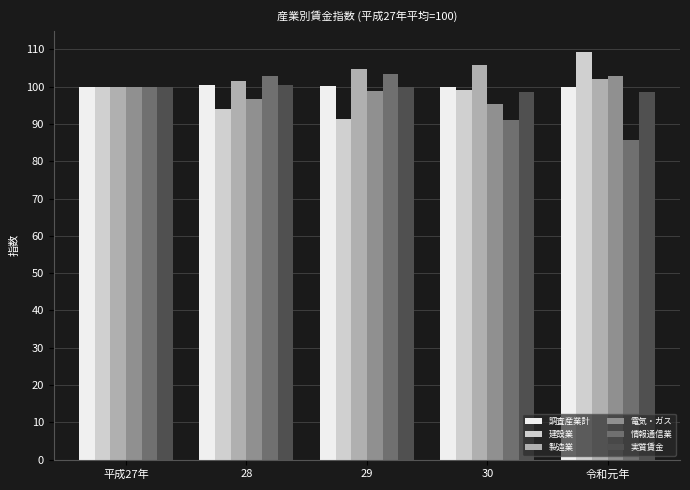

Count the number of categories in the chart.

5